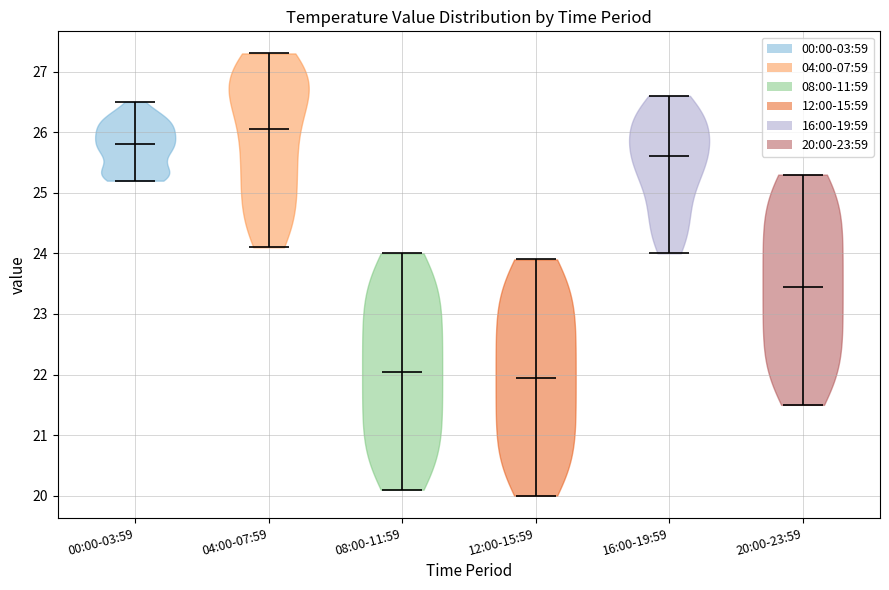

What is the lowest point the violin for 04:00-07:59 reaches on the y-axis? The values are not printed on the chart, so give them approximately, as read against the axis.

24.1